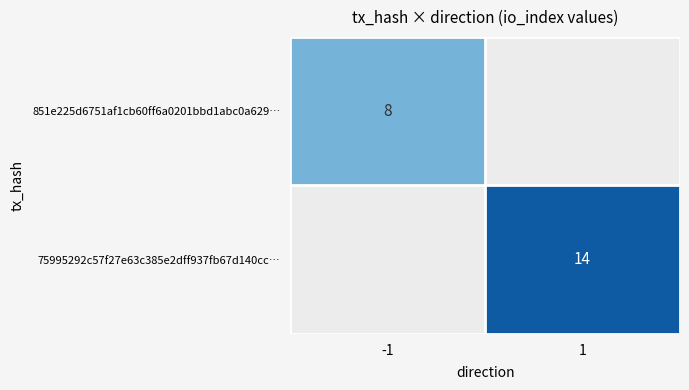

How many data points does each series have?

2